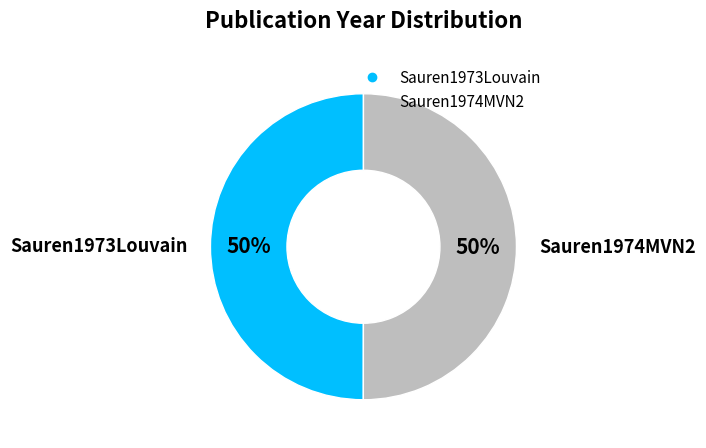

What is the ratio of the value at Sauren1974MVN2 to the value at Sauren1973Louvain?

1.0